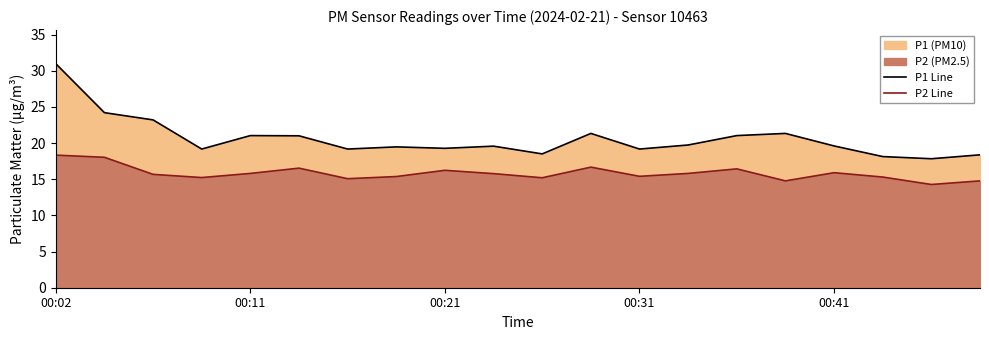

Where does the P2 Line series first go above 15?

00:02